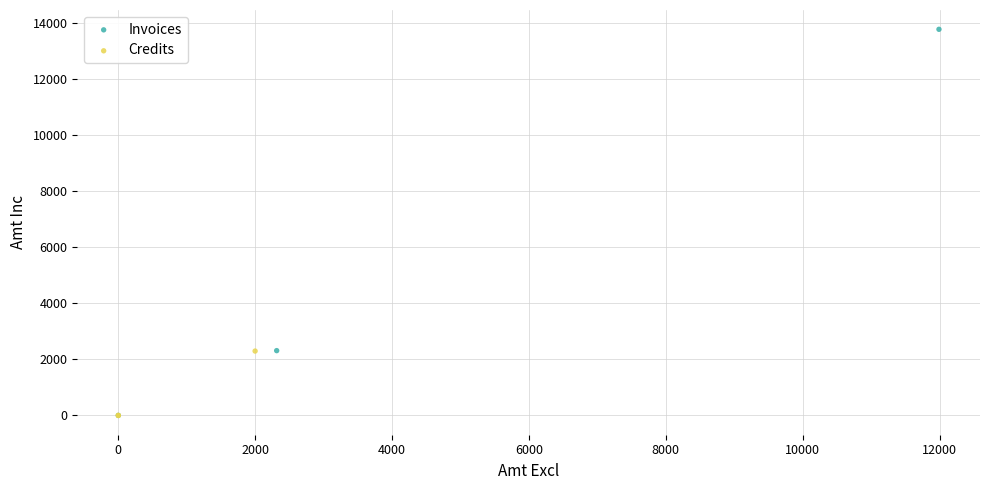

Which series has the largest Y range (max minus min)?

Invoices